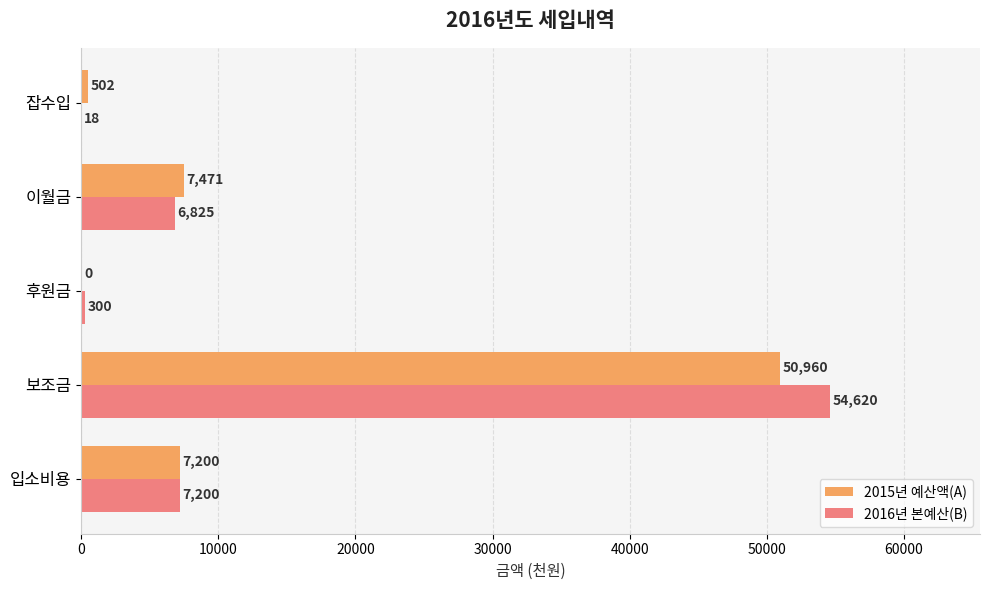

How many values in 2015년 예산액(A) are above zero?

4